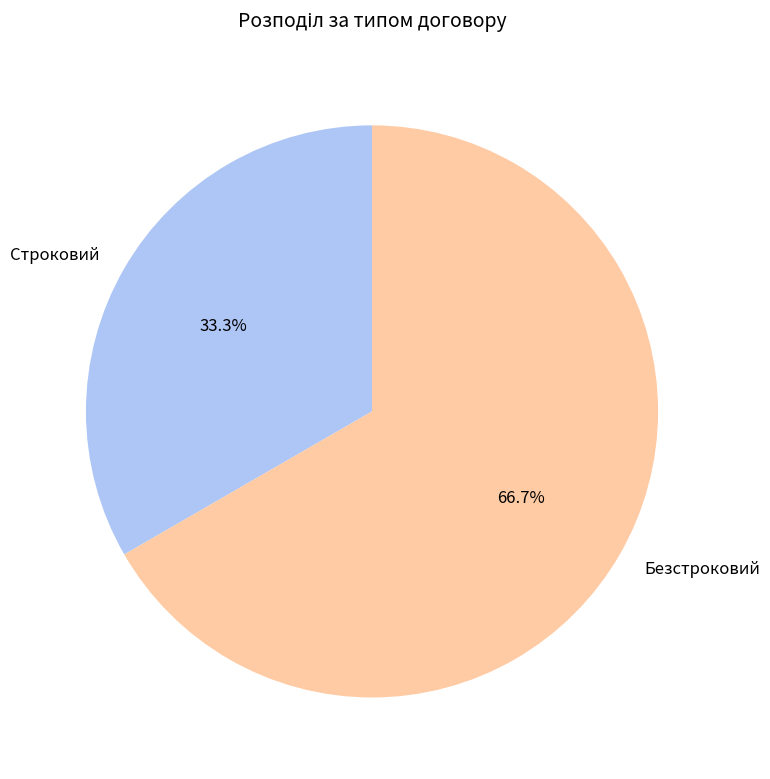

What percentage is the Строковий slice, to the nearest percent?

33%